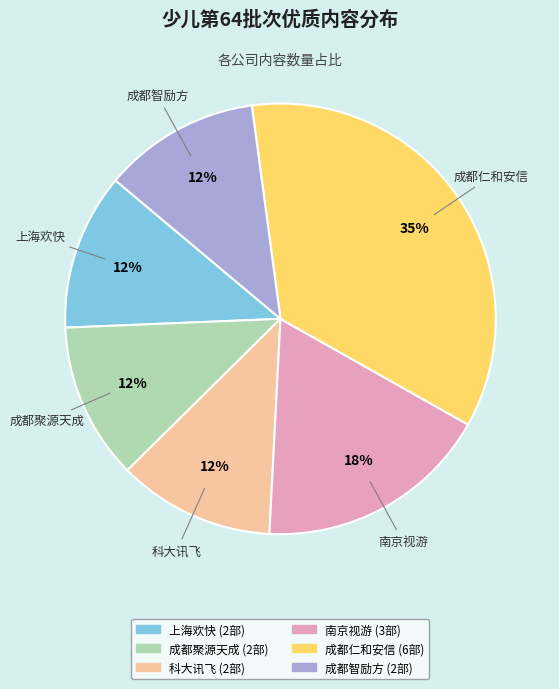

To the nearest percent, what is the average slice percentage?

17%